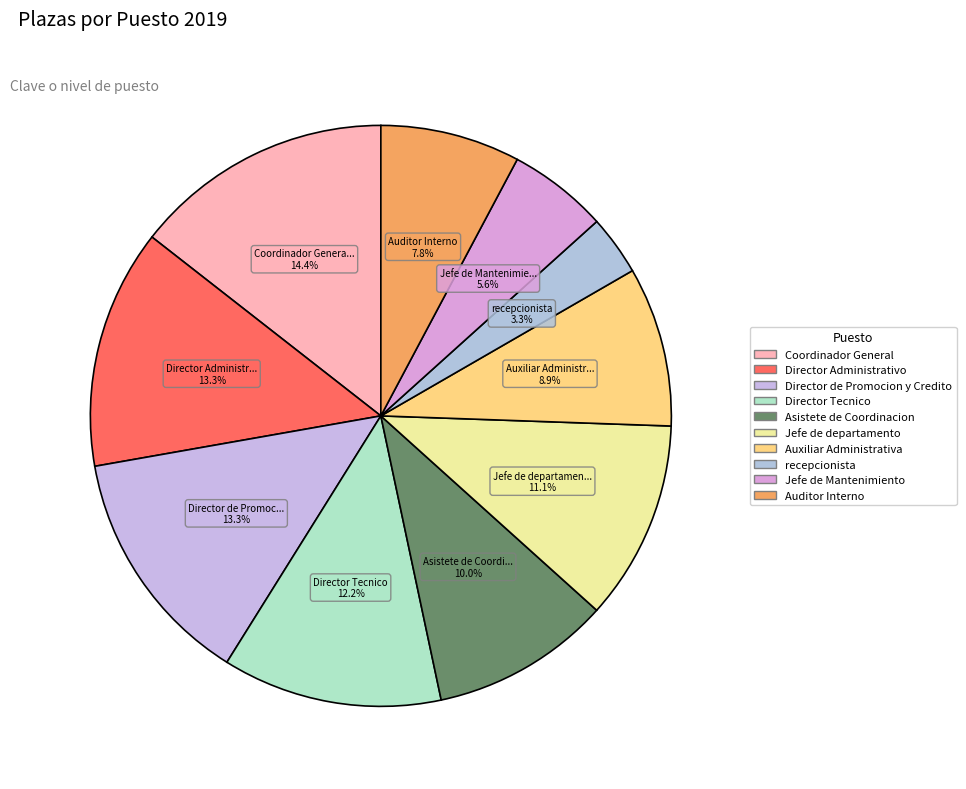

What percentage do Coordinador General and Jefe de Mantenimiento together represent?

20.0%